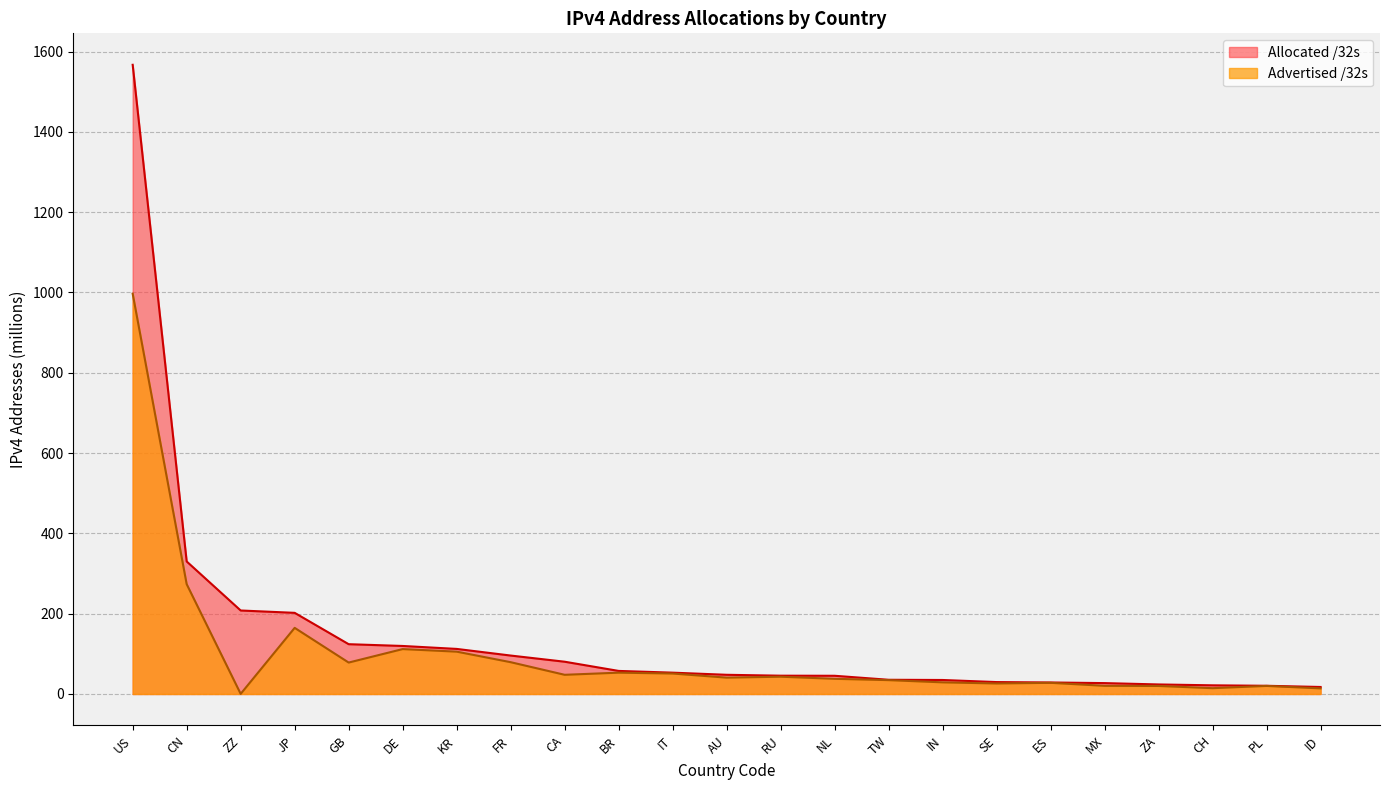

Rank the series by their maximum value, from highest to lowest.

Allocated /32s, Advertised /32s